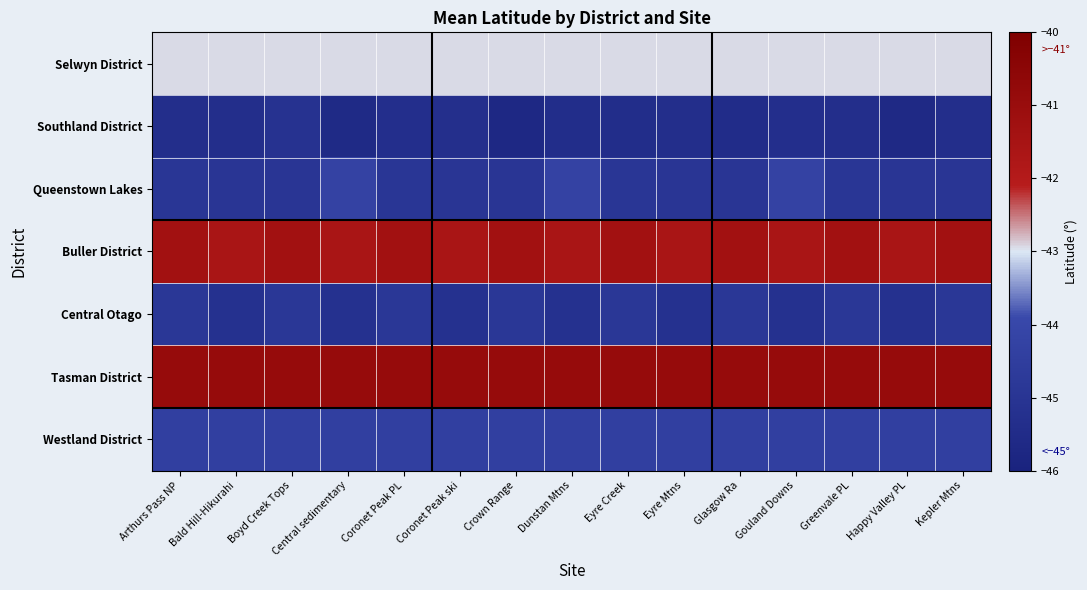

List the series in order of their peak value, highest first.

Tasman District, Buller District, Selwyn District, Queenstown Lakes, Westland District, Central Otago, Southland District